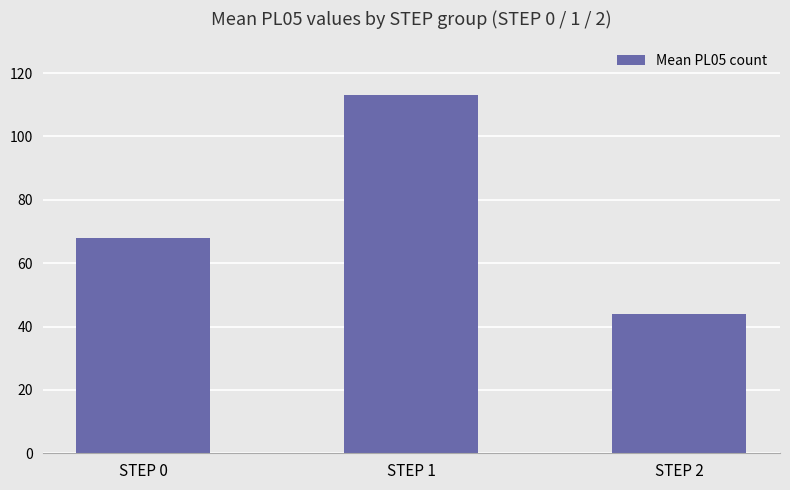

True or false: the data shows 68 at STEP 0.

True